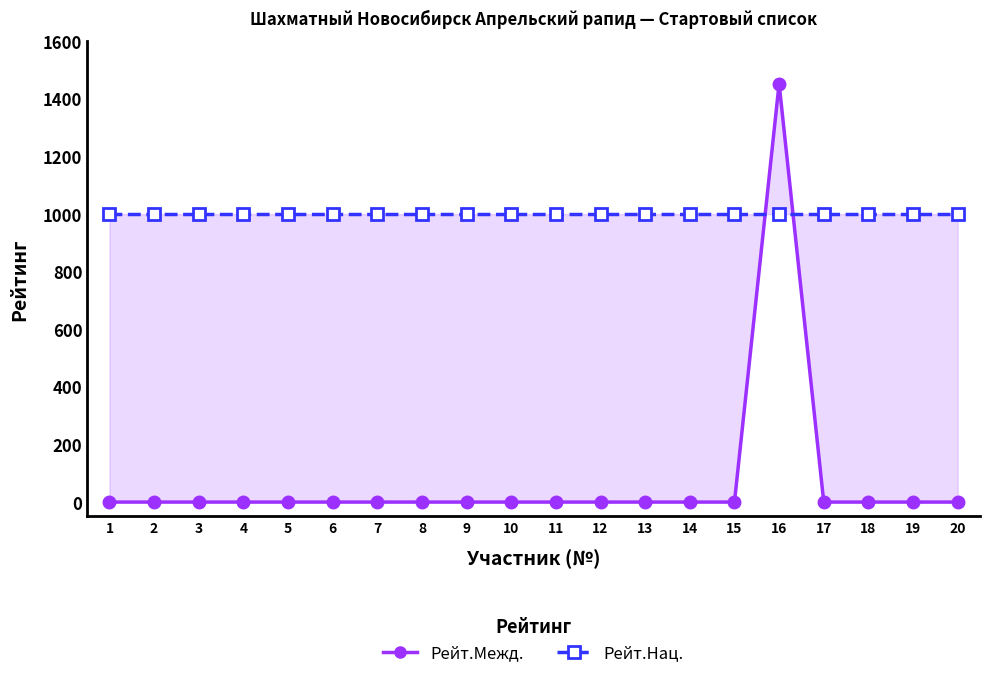

How many values in the Рейт.Межд. series exceed 0?

1